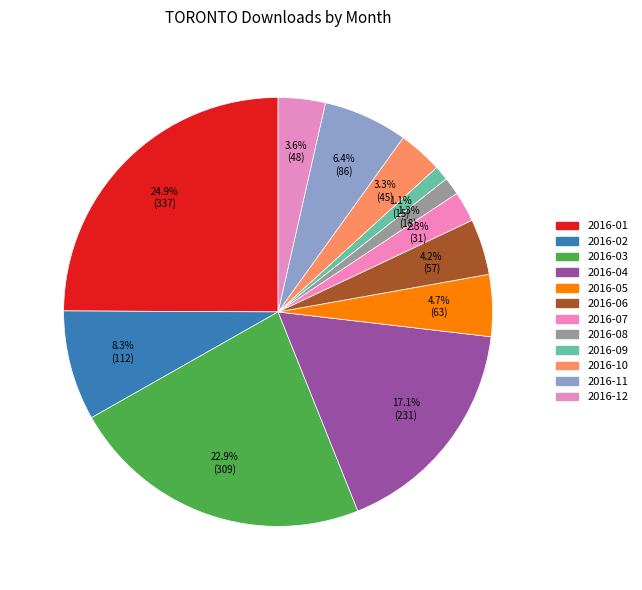

To the nearest percent, what is the difference between the 2016-05 and 2016-12 slice percentages?

1%